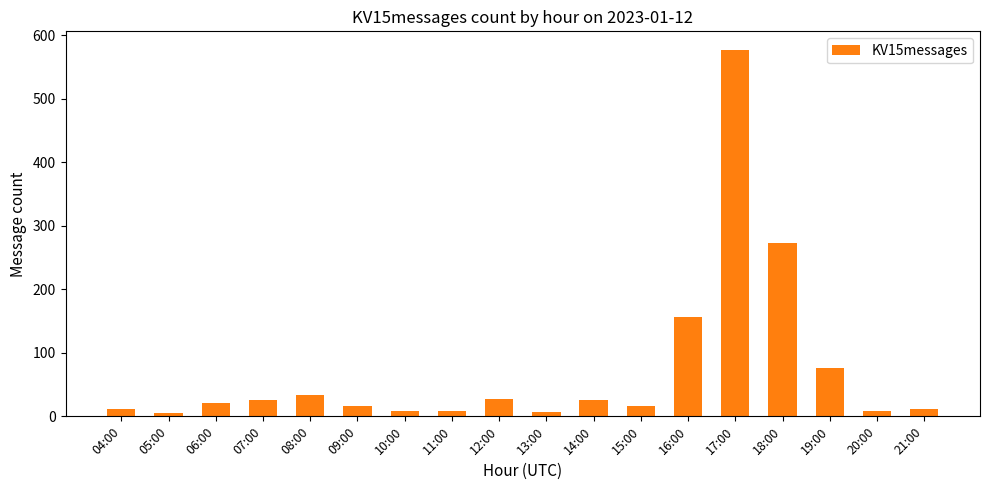

What is the sum of all values?

1307